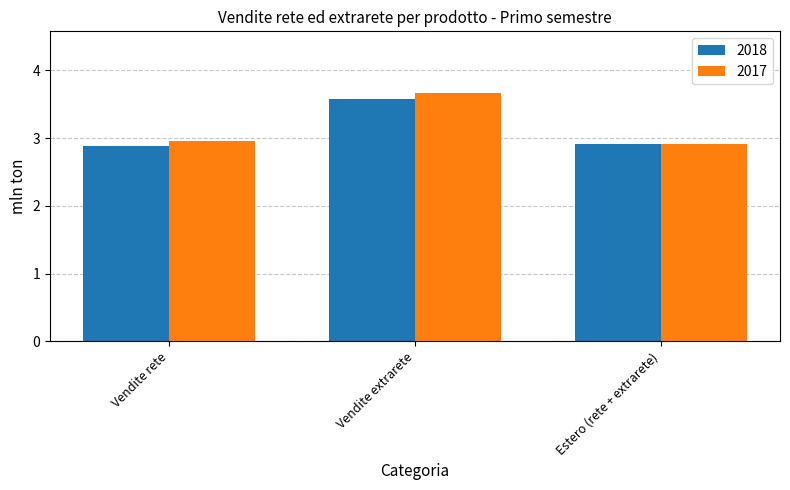

The 2018 series shows 5.1 at Vendite rete. True or false?

False